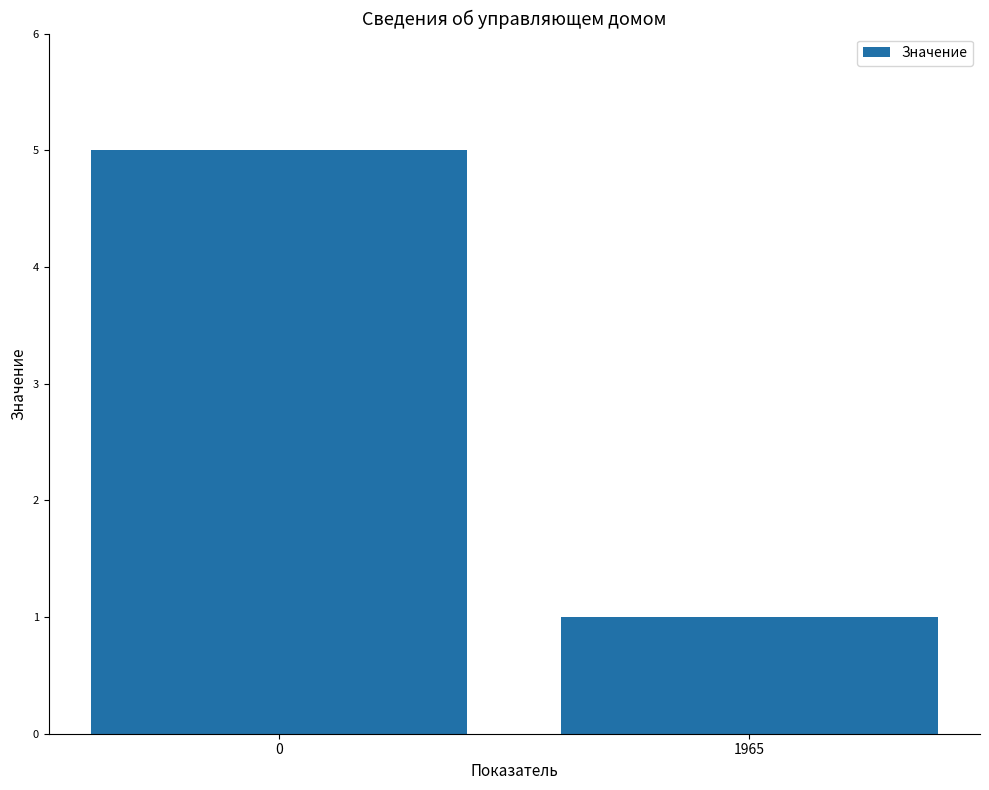

What is the minimum value shown in the chart?

1